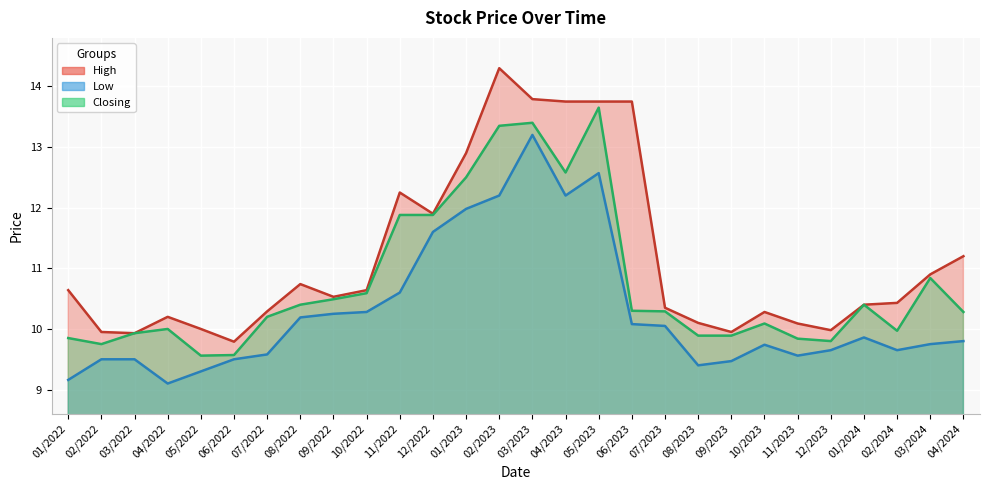

At which label does High first exceed 10?

01/2022